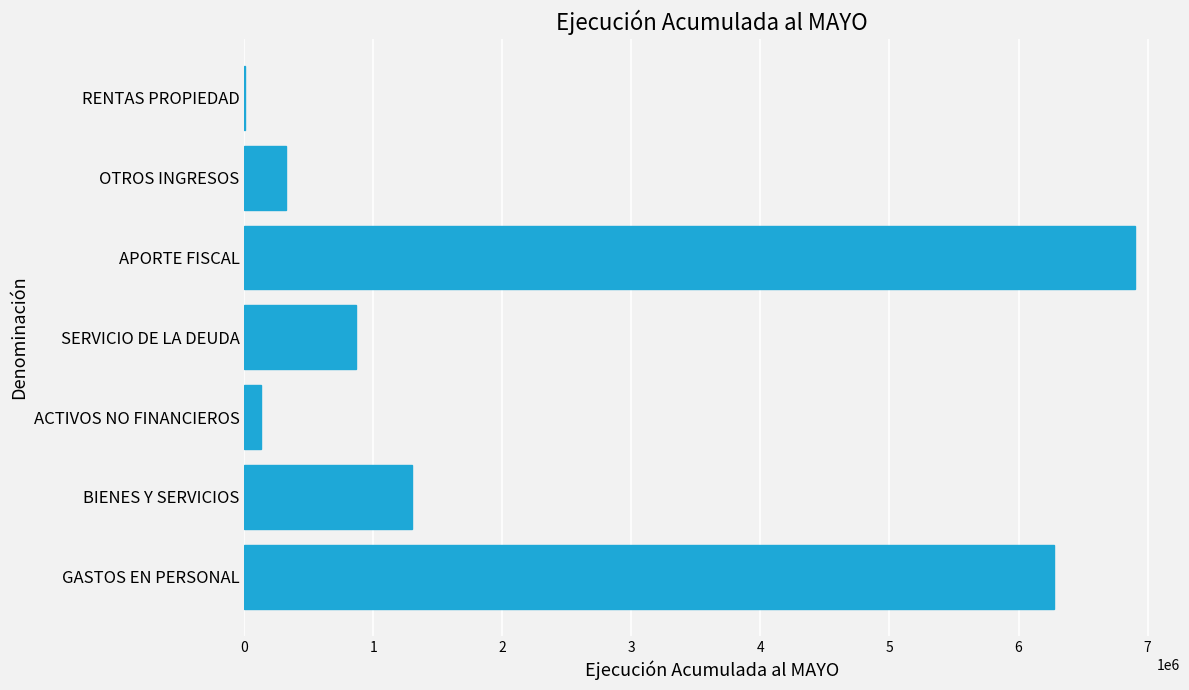

Is it true that the value at BIENES Y SERVICIOS is 1948417?

False